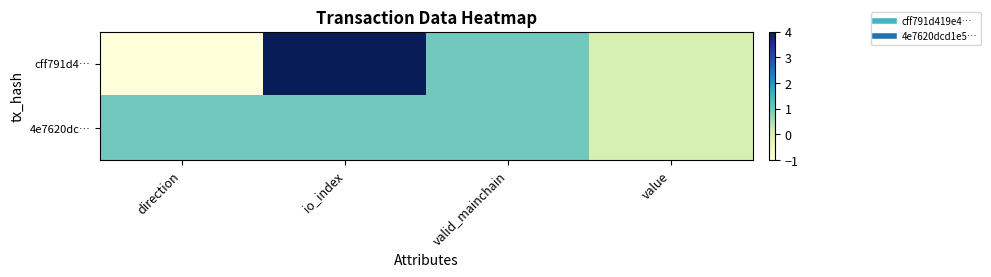

Count the number of data series in this chart.

2